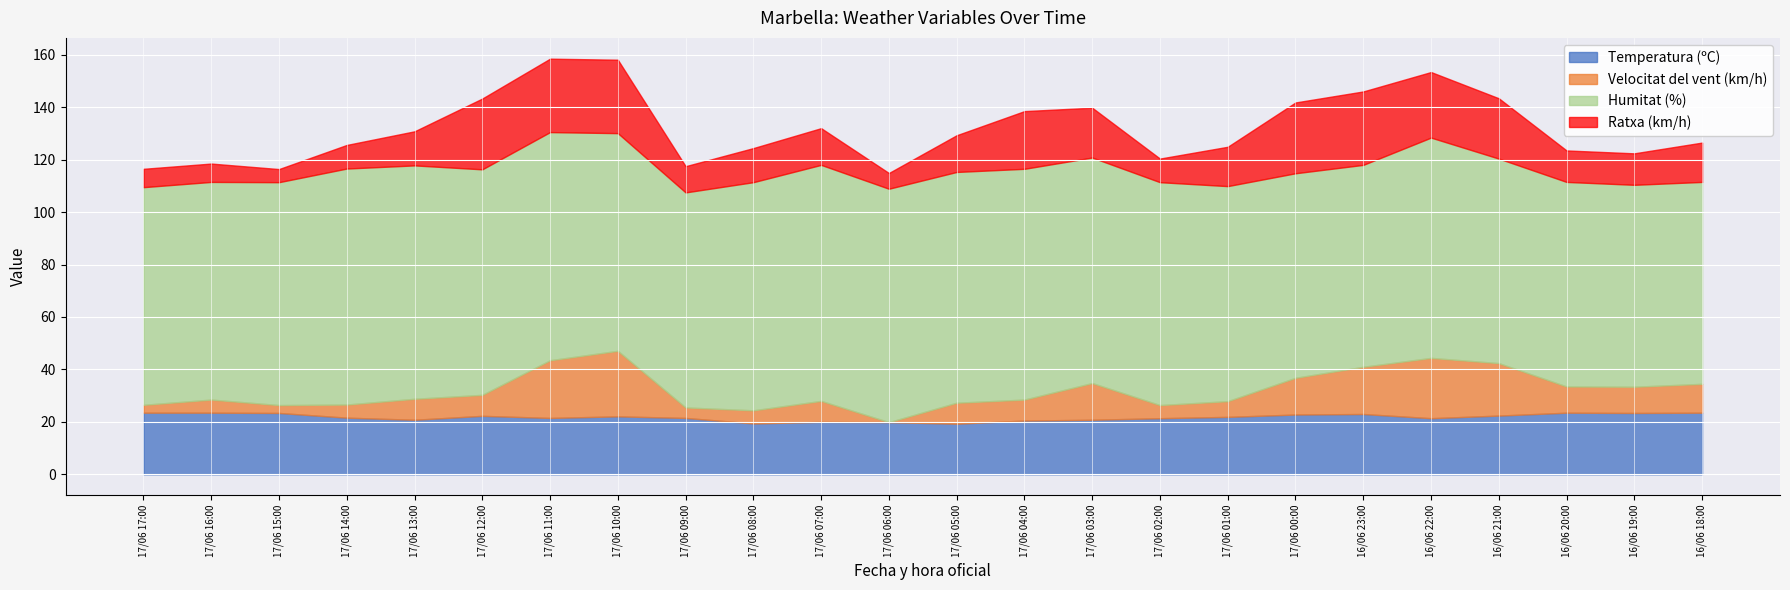

Read the Humitat (%) value at 17/06 00:00.

78.0